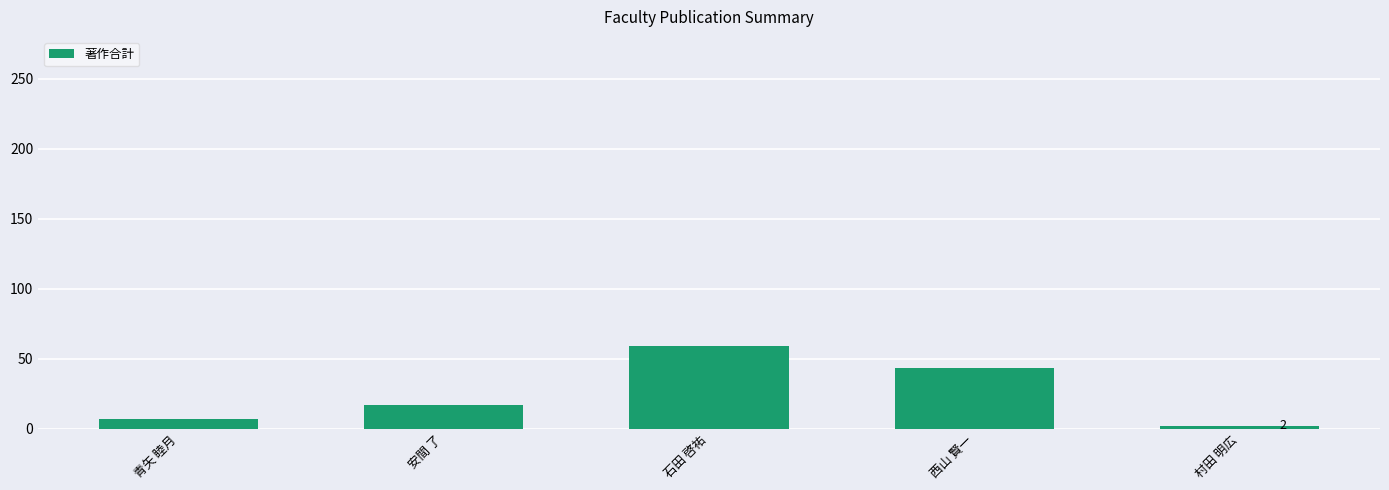

What is the sum of the values at 青矢 睦月 and 西山 賢一?

50